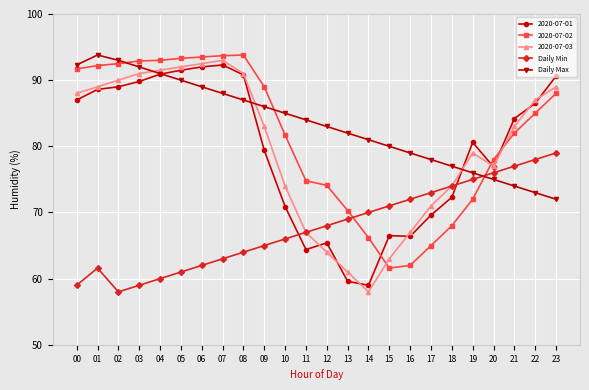

Which category has the lowest value in the Daily Min series?

02